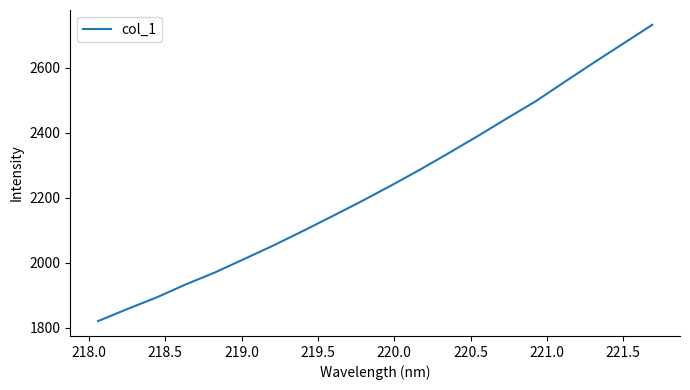

What is the greatest value displayed?

2732.8